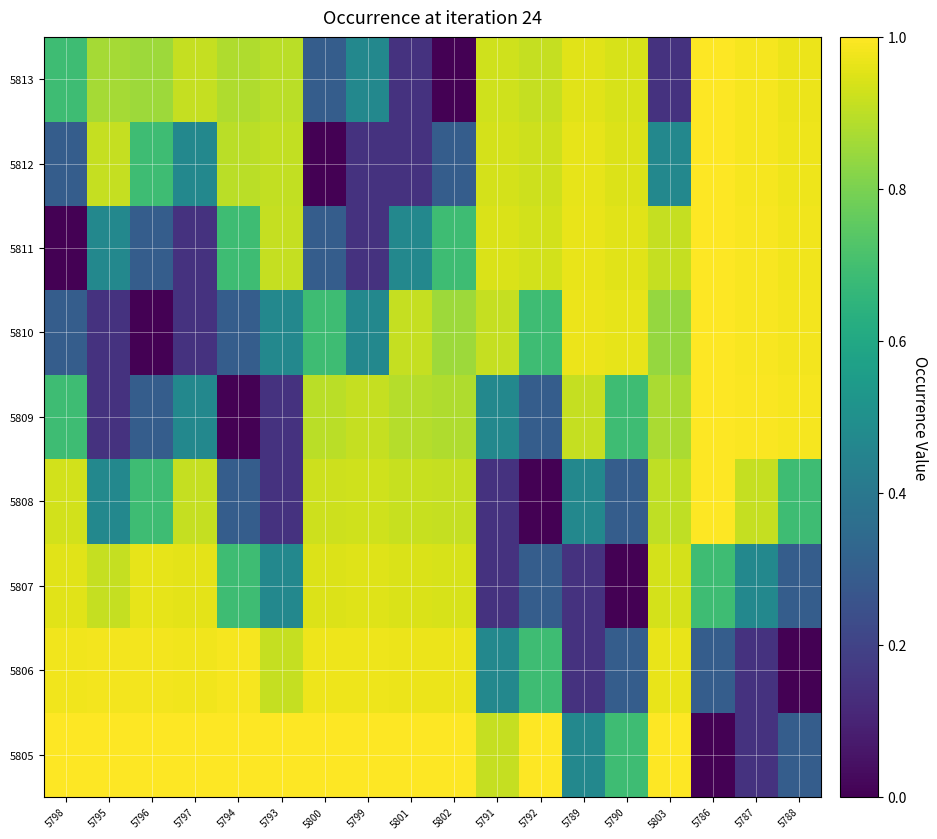

Count the number of categories in the chart.

18